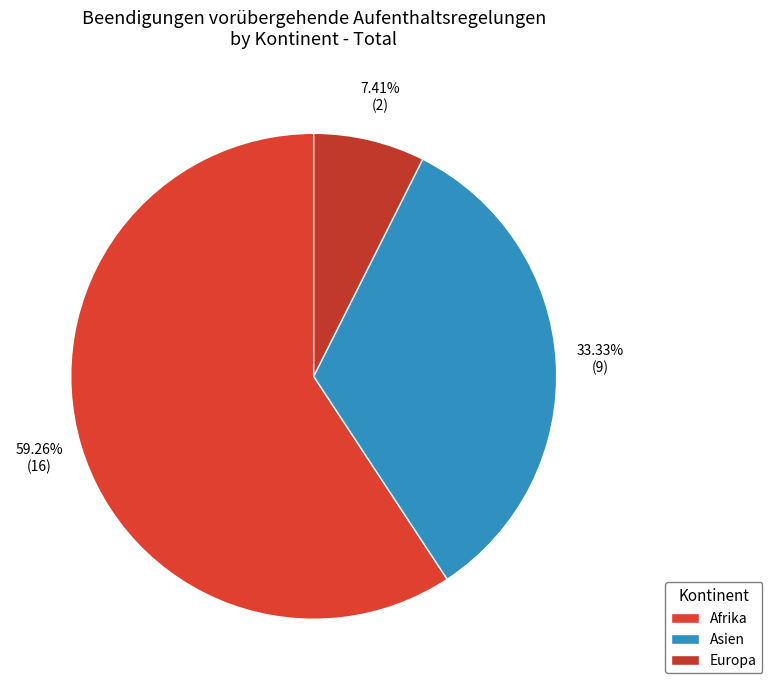

To the nearest percent, what is the difference between the largest and smallest slice percentages?

52%